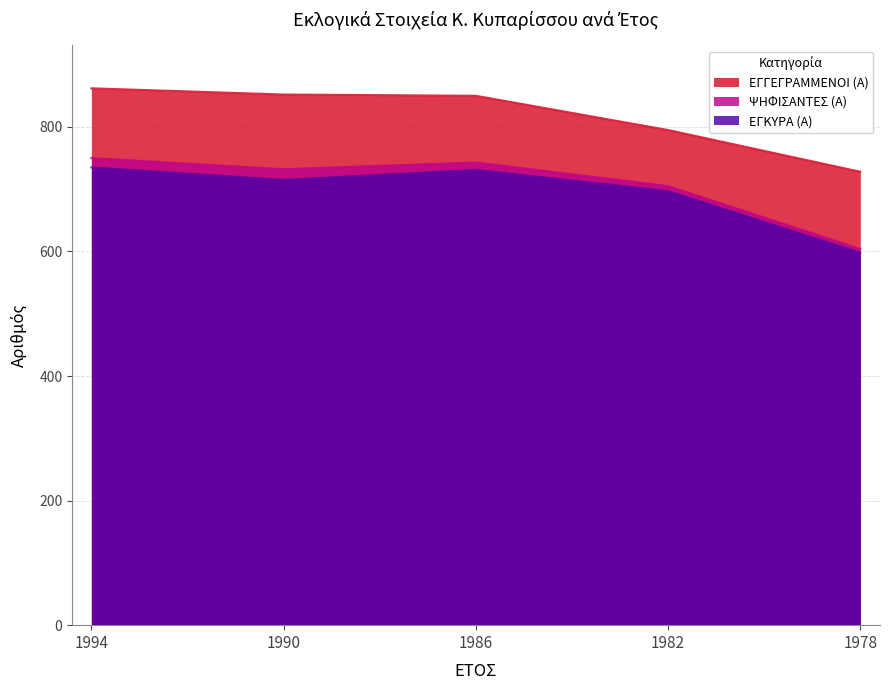

Which category has the highest value in the ΕΓΚΥΡΑ (Α) series?

1994